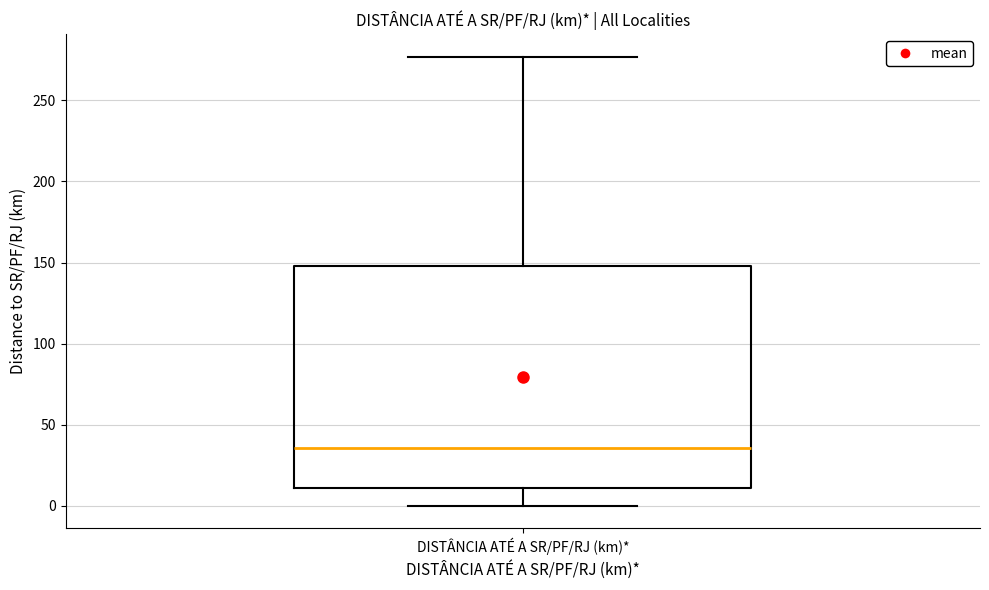

Read this box plot against the y-axis: the position of the median line, the range covered by the box, and the ends of both whiskers. The values are not printed on the chart, so give them approximately, as read against the axis.

median 35, box 10 to 150, whiskers 0 to 275